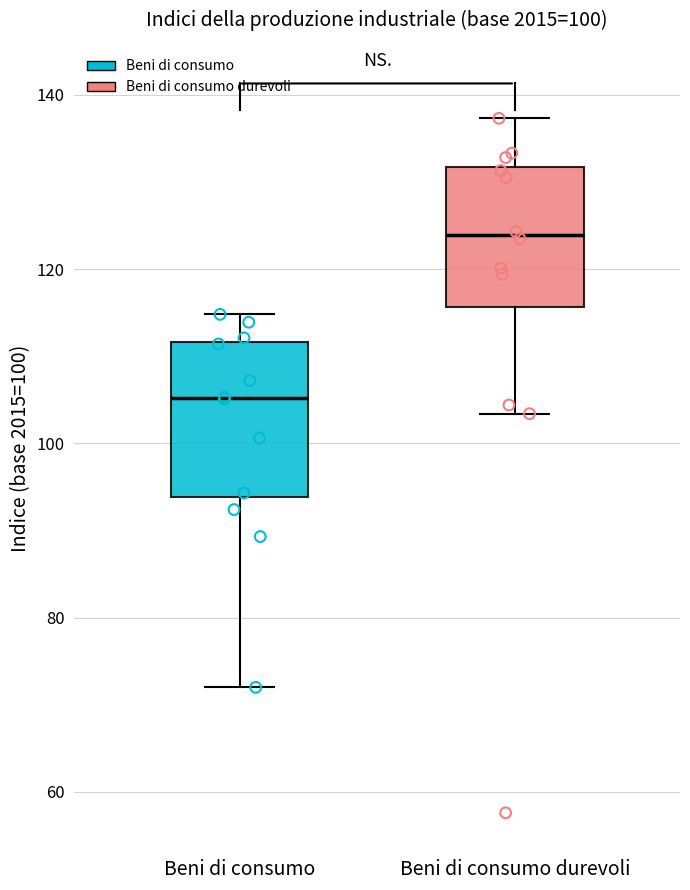

Which box has the highest median line?

Beni di consumo durevoli